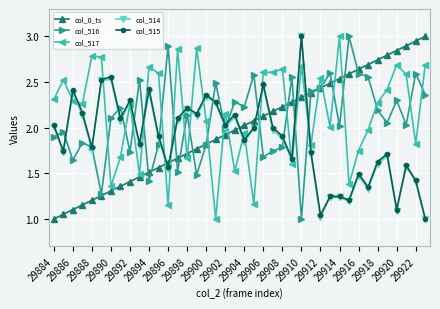

True or false: col_517 has more than 2 points higher than both neighbors.

True